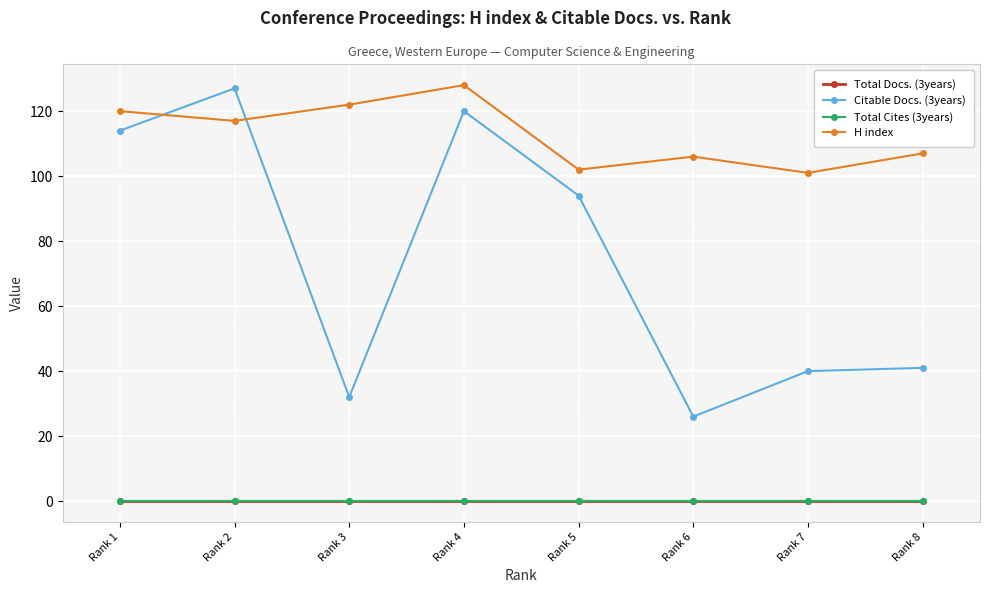

Is this an area chart (filled region under the line)?

No